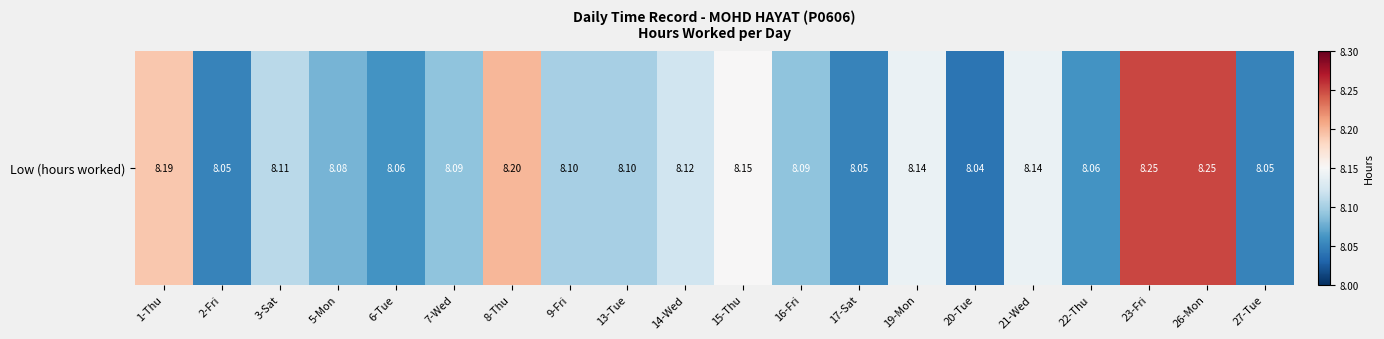

True or false: the data shows 13.4 at 13-Tue.

False